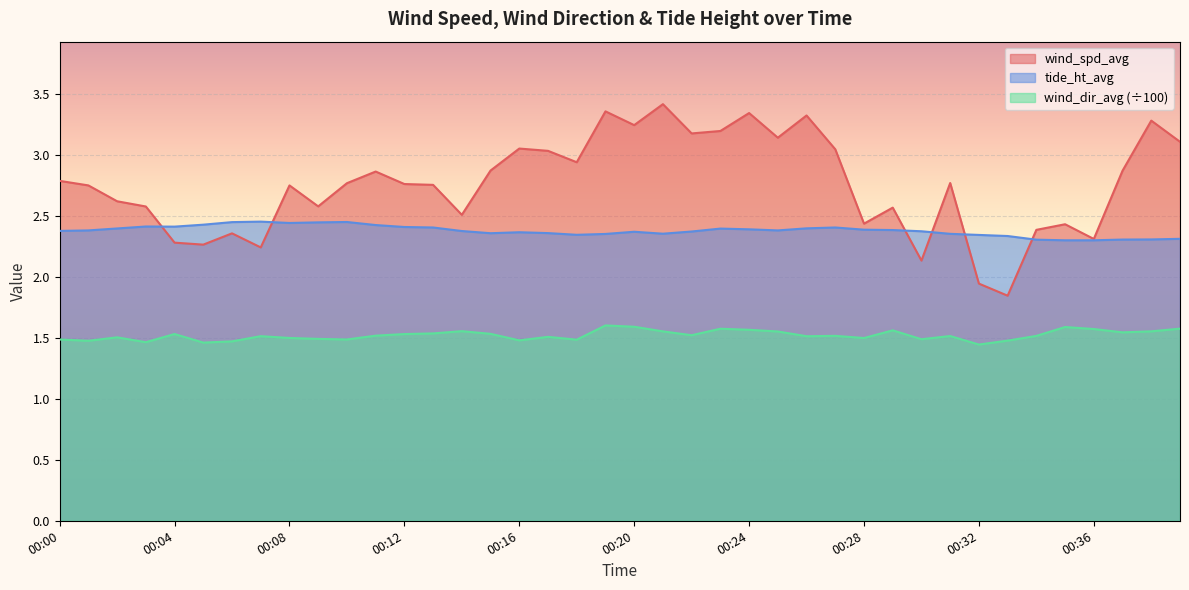

What is the minimum value for wind_spd_avg?

1.8